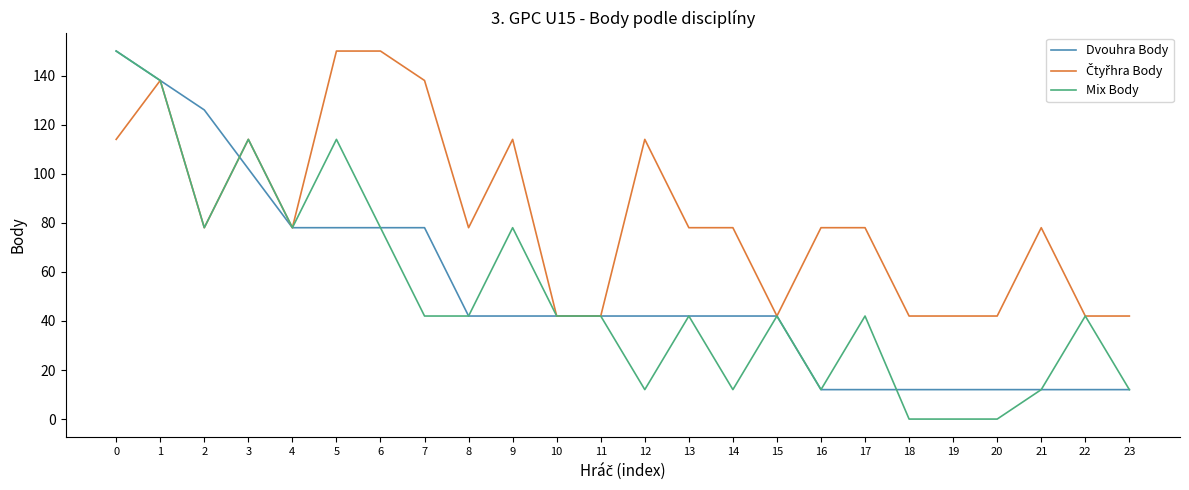

Is the value of Mix Body at 19 greater than the value of Dvouhra Body at 2?

No